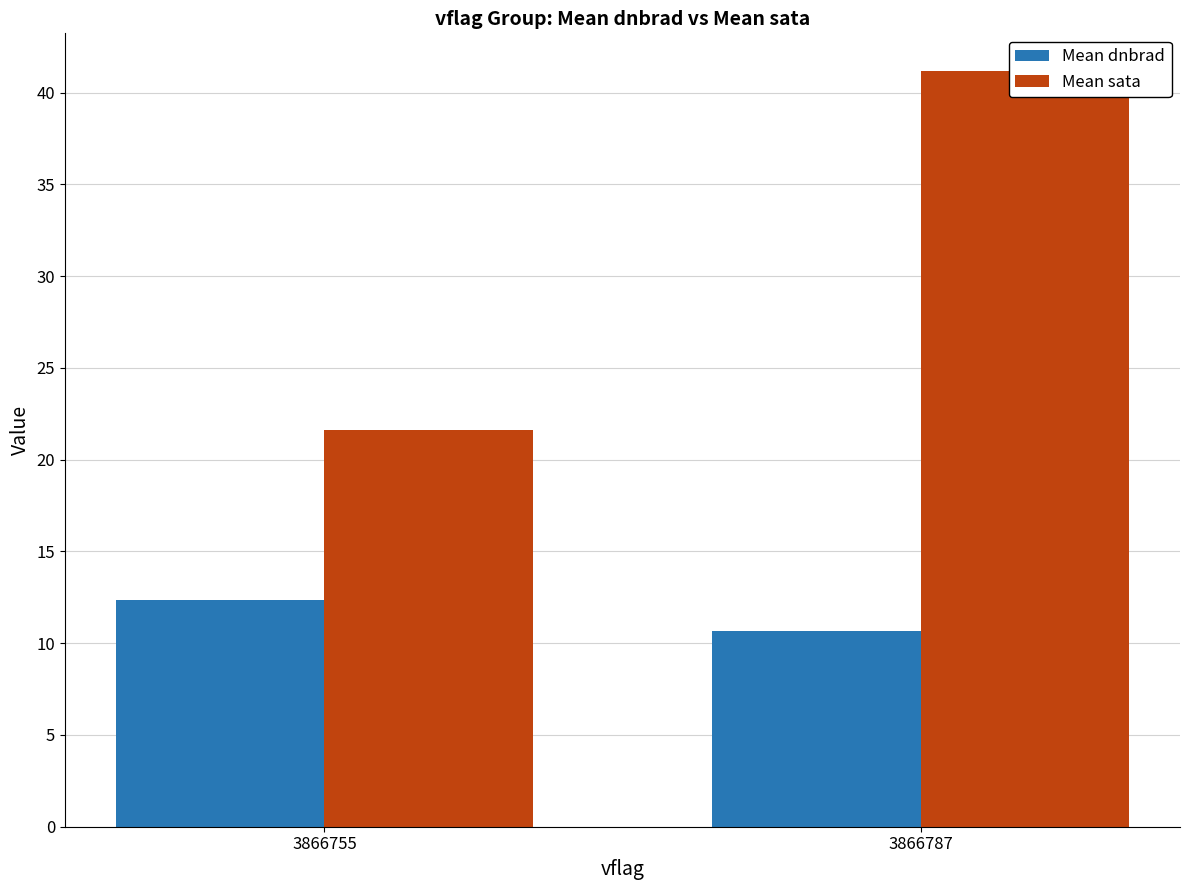

List the series in order of their overall mean, highest first.

Mean sata, Mean dnbrad